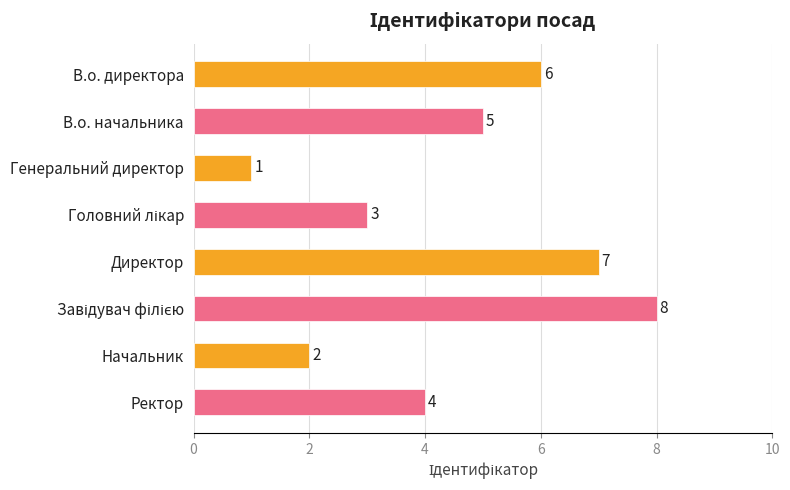

What is the change in value from В.о. директора to Начальник?

-4